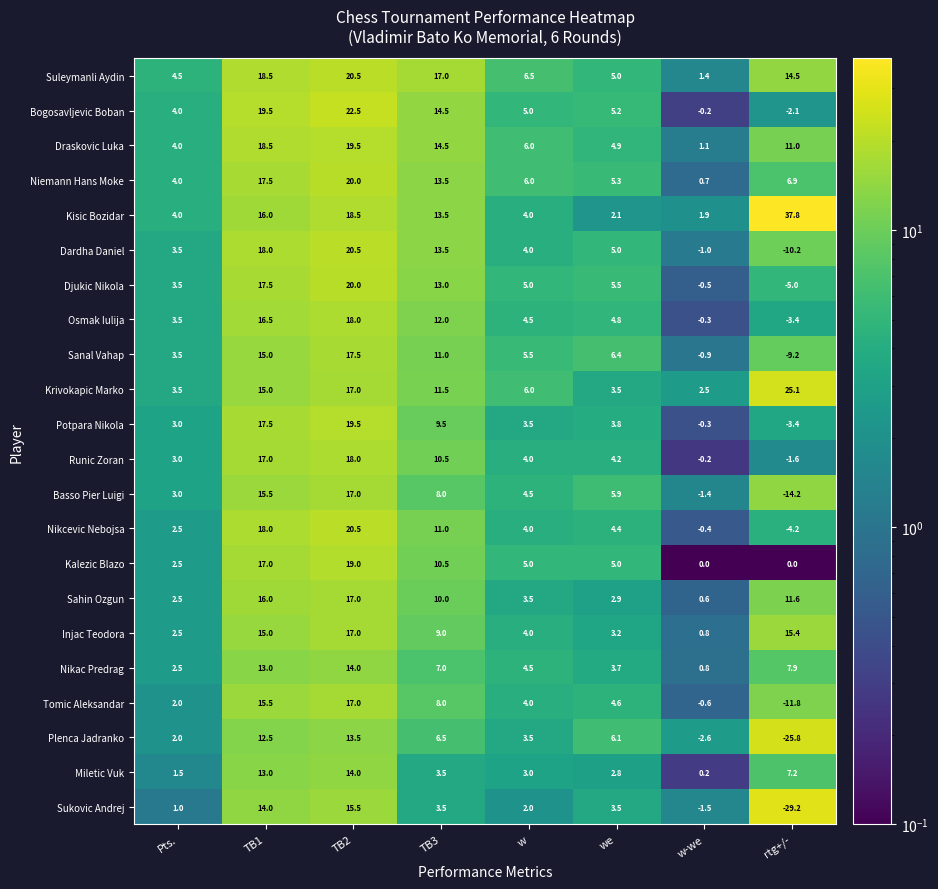

Which series changed the most between TB2 and w?

Bogosavljevic Boban